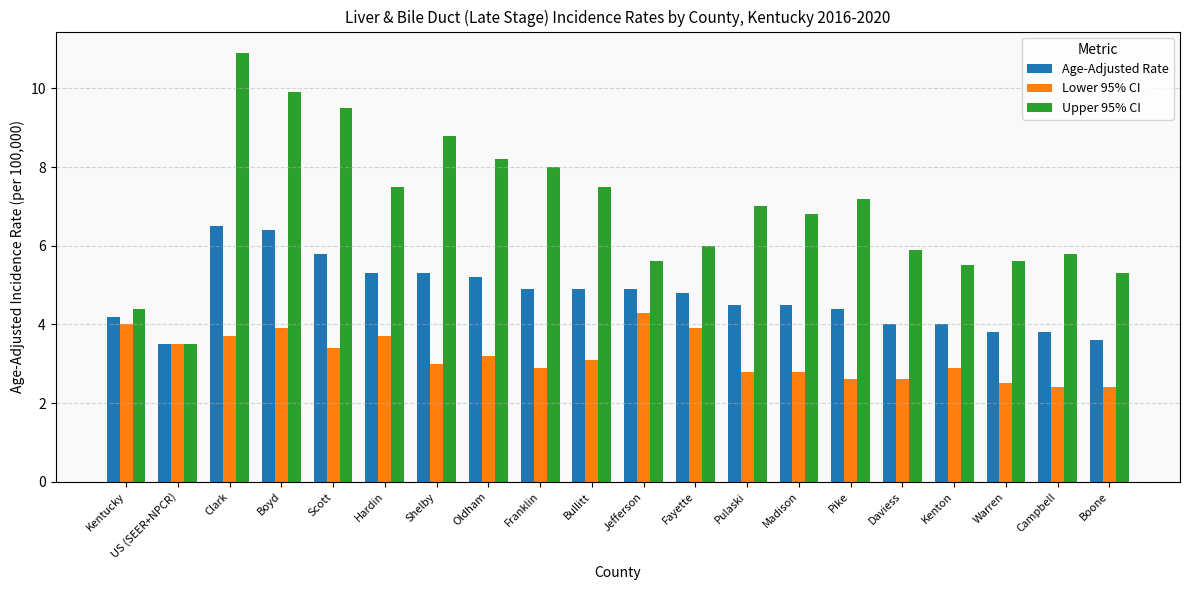

What are all the series names shown in the legend?

Age-Adjusted Rate, Lower 95% CI, Upper 95% CI